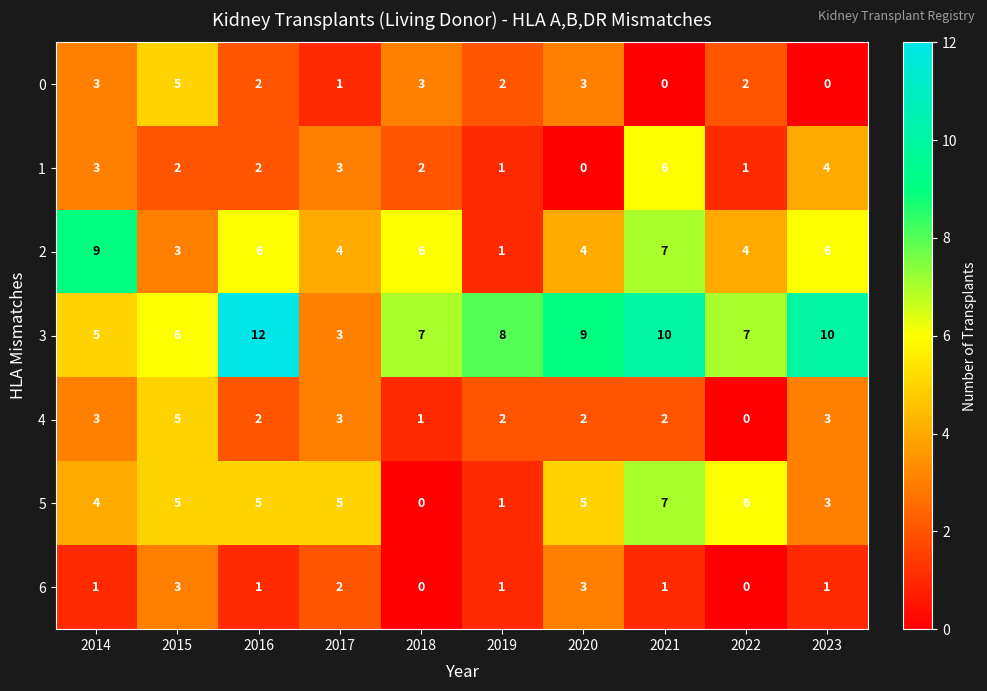

How many series are shown in this chart?

7